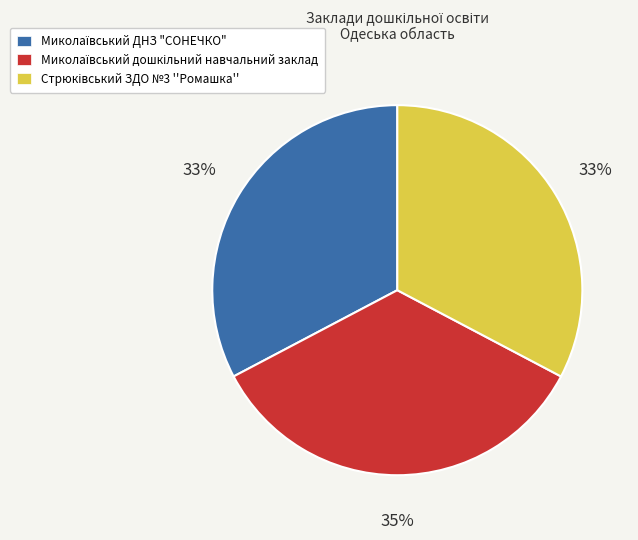

How many segments does this pie chart have?

3